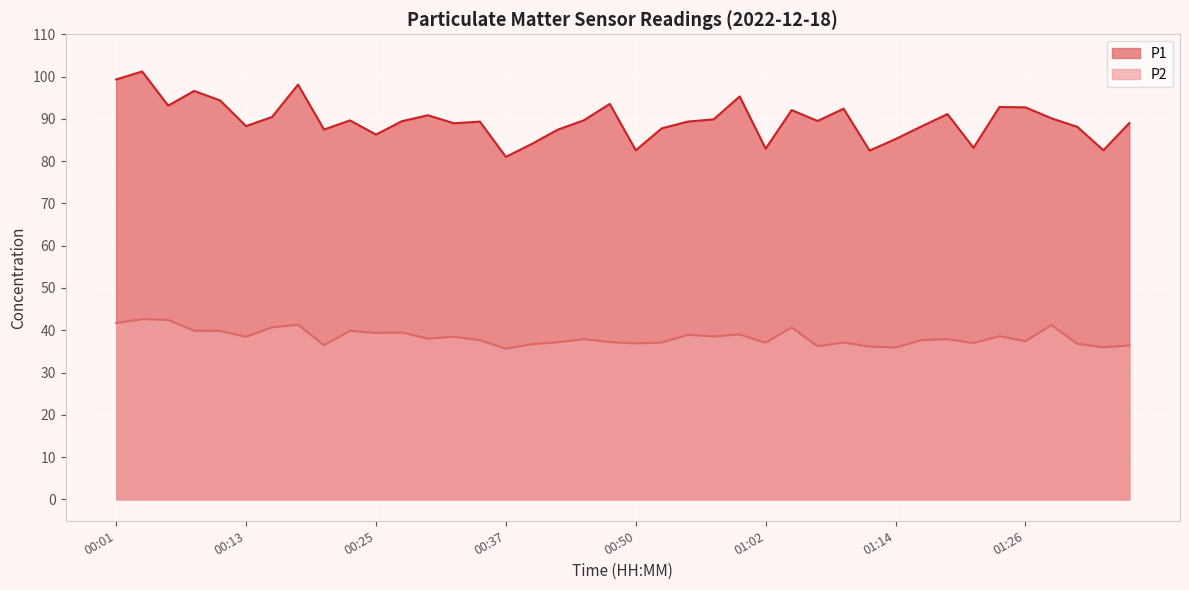

What is the total value across all series at 00:28?

128.9